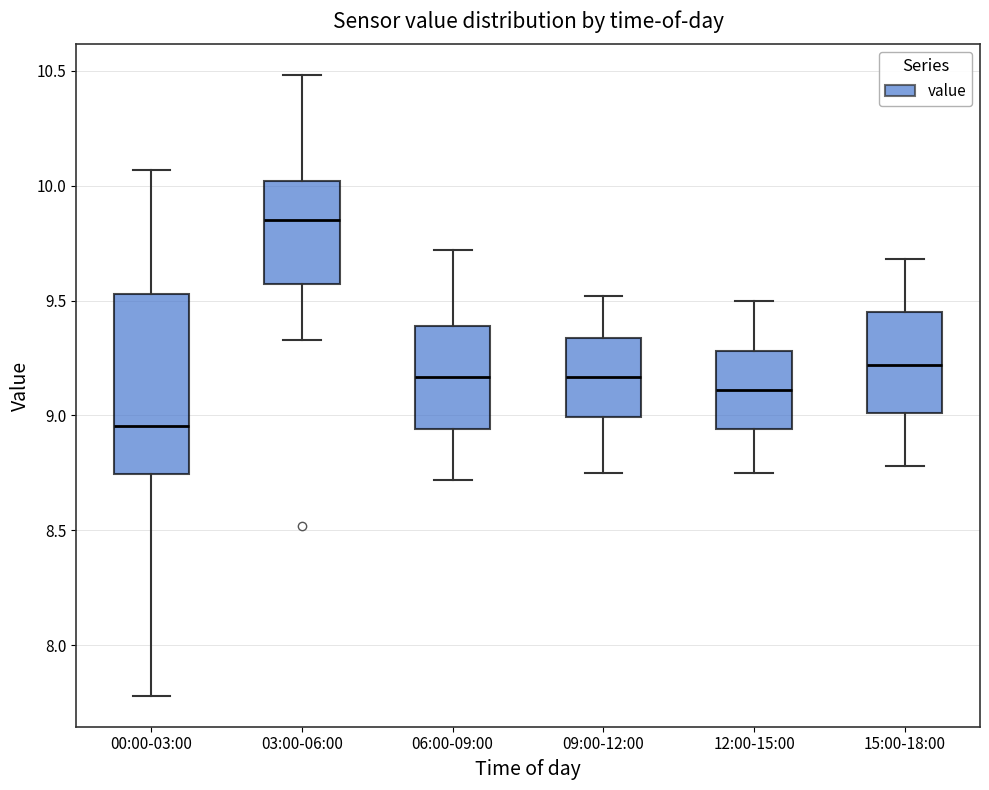

Where is the lower edge of the box for 09:00-12:00 on the y-axis? The values are not printed on the chart, so give them approximately, as read against the axis.

9.00